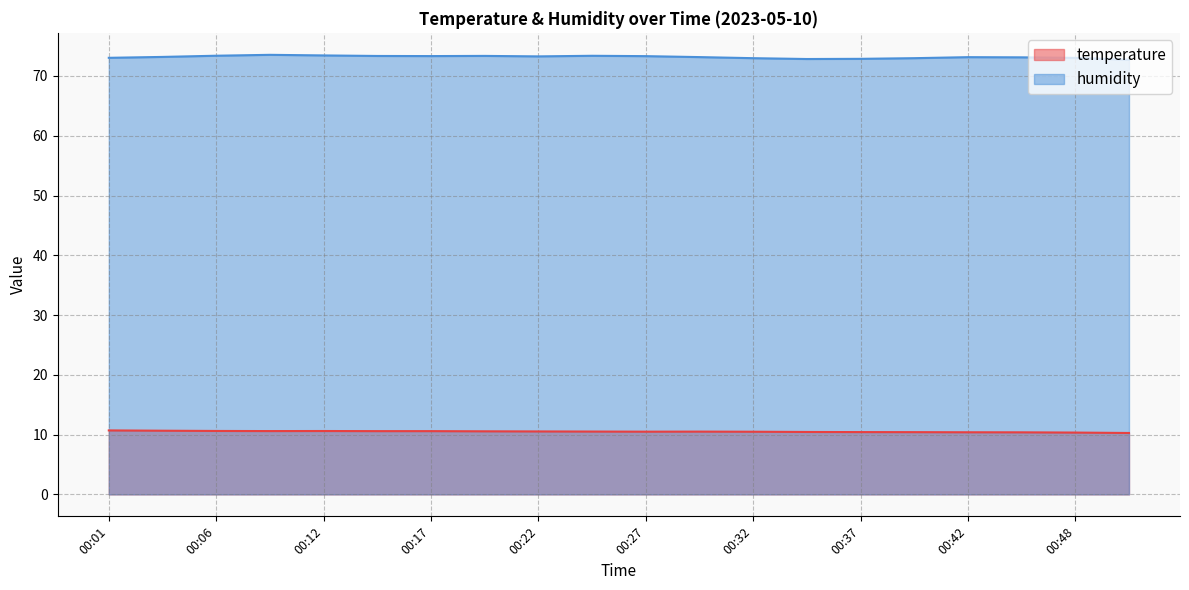

What are all the series names shown in the legend?

temperature, humidity